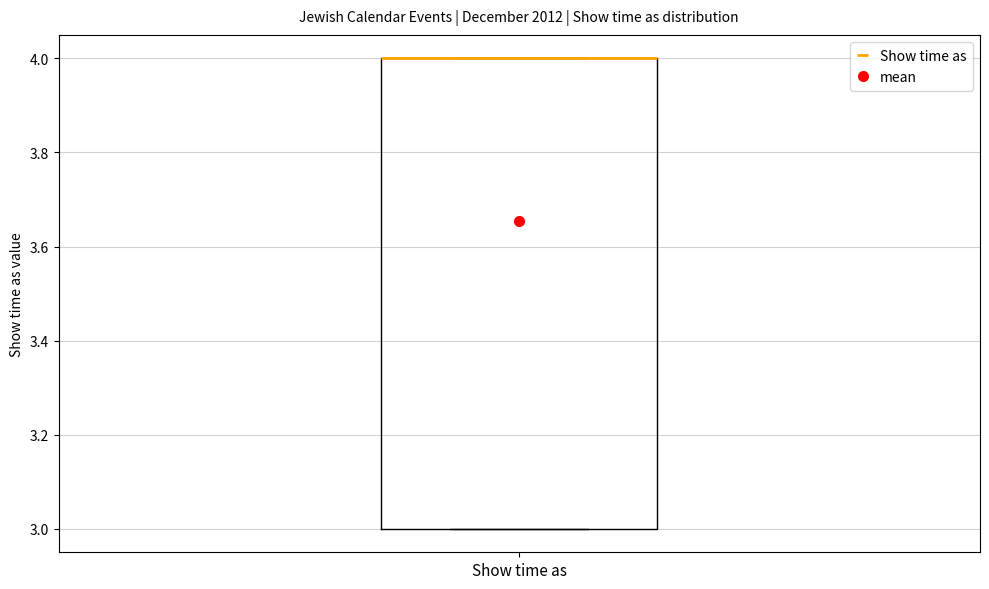

Where is the upper edge of the box for Show time as on the y-axis? The values are not printed on the chart, so give them approximately, as read against the axis.

4